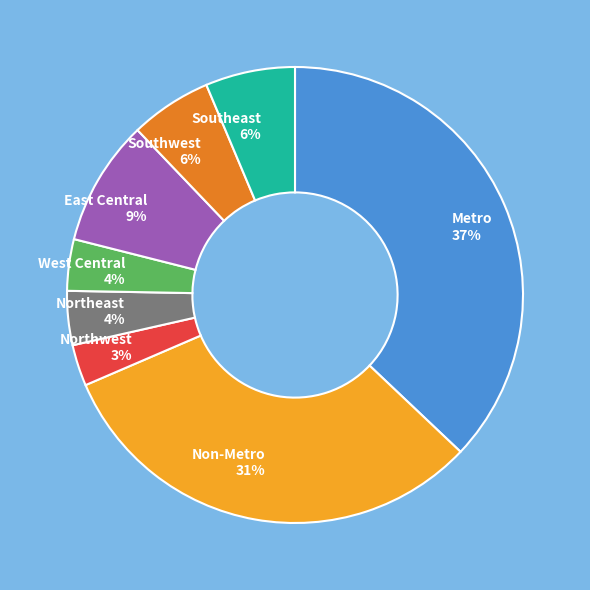

Which category has the biggest portion of the pie?

Metro